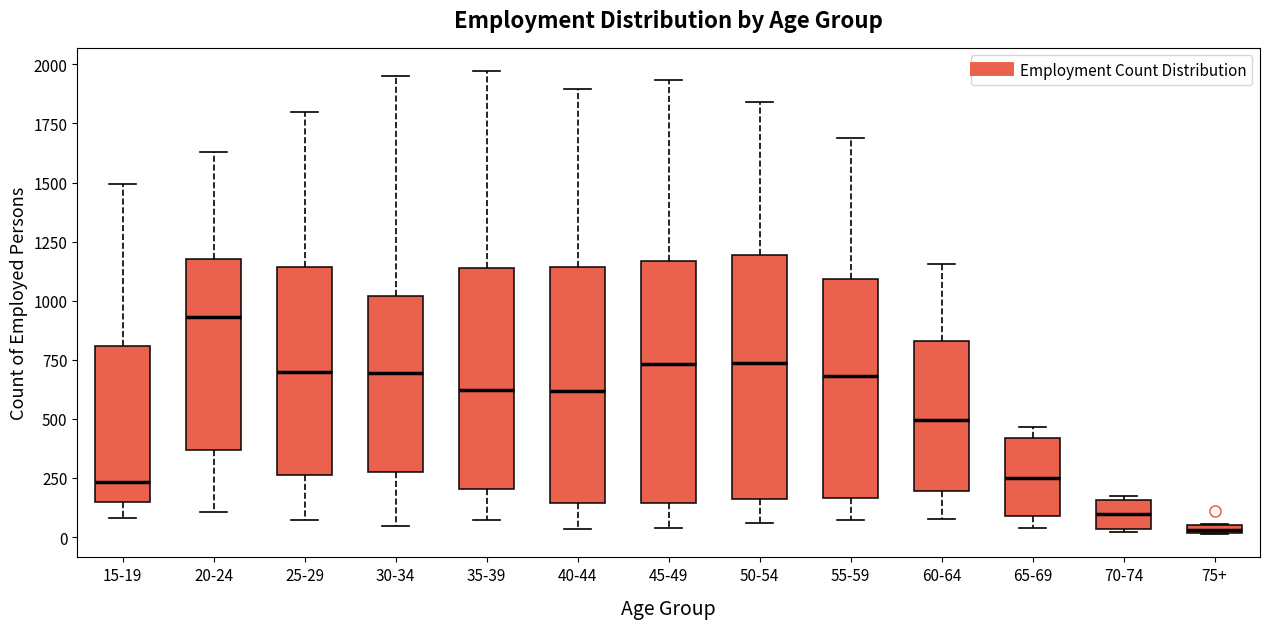

Which box's median line is the highest?

20-24